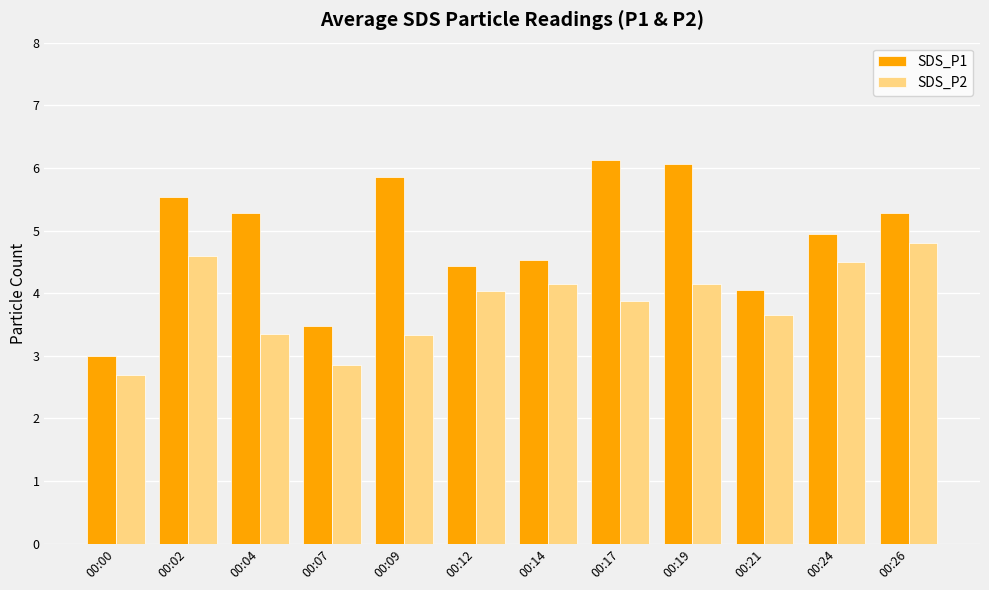

True or false: SDS_P1 has a value of 5.6 at 00:21.

False